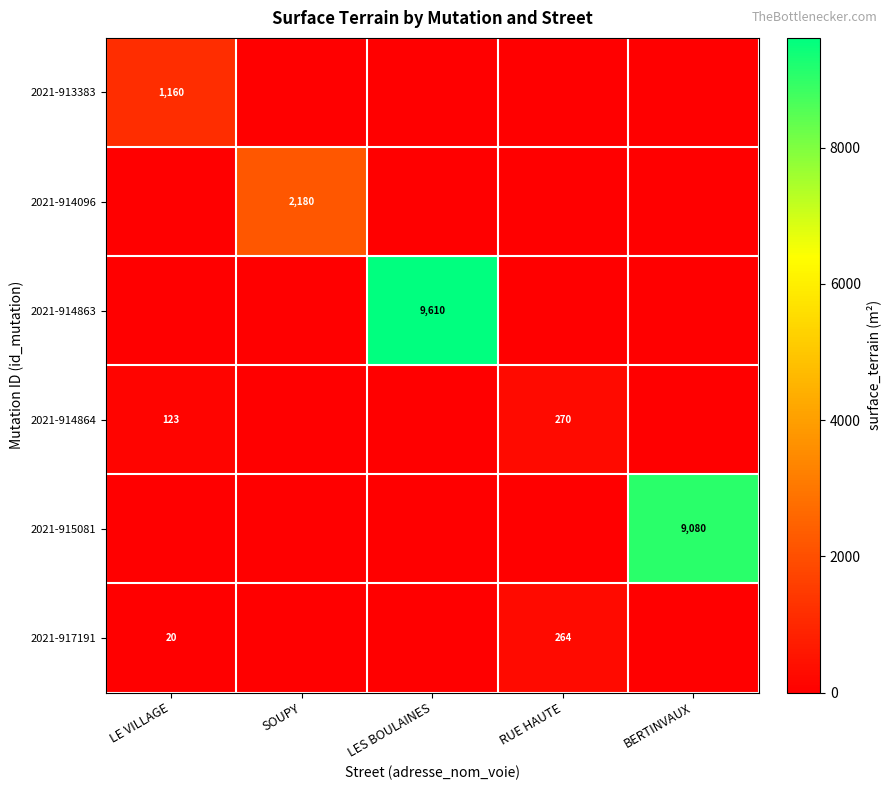

The value of 2021-917191 at LE VILLAGE is 20. True or false?

True